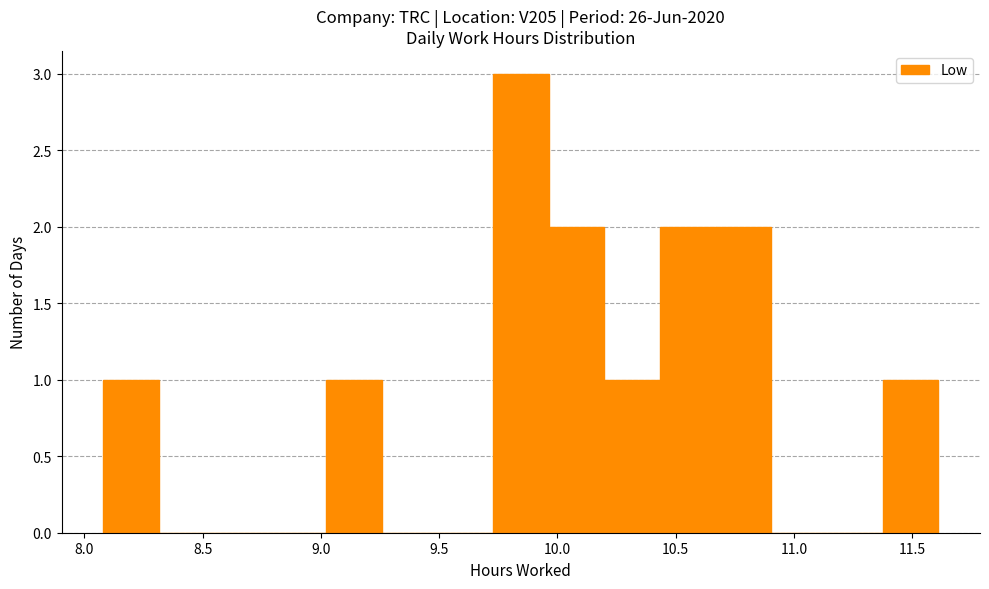

Which range on the x-axis has the tallest bar?

9.75 to 9.95